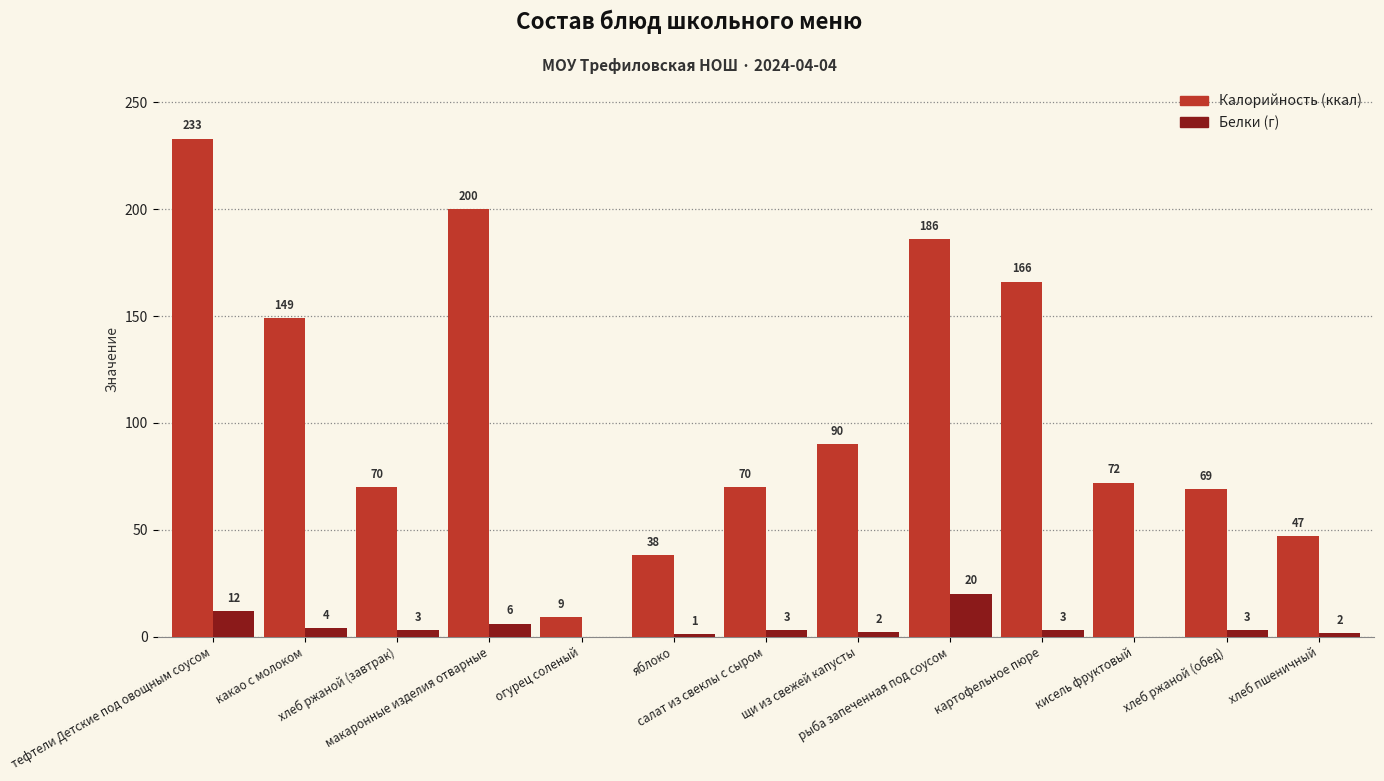

What is the maximum value shown in the chart?

233.0